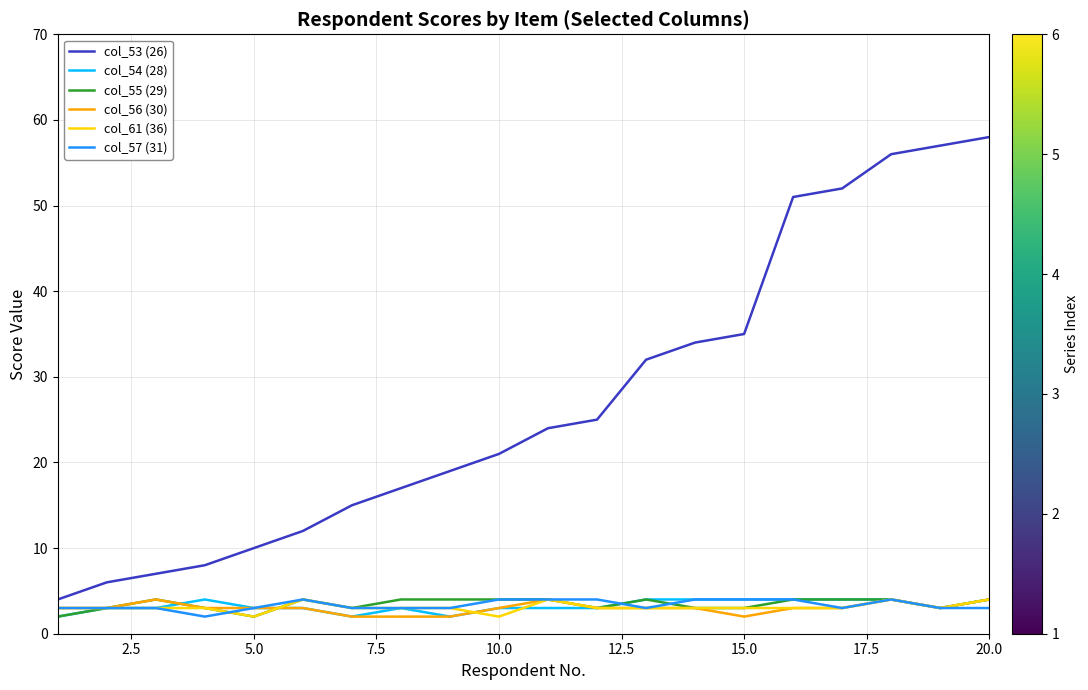

True or false: col_53 (26) and col_55 (29) intersect in this chart.

False